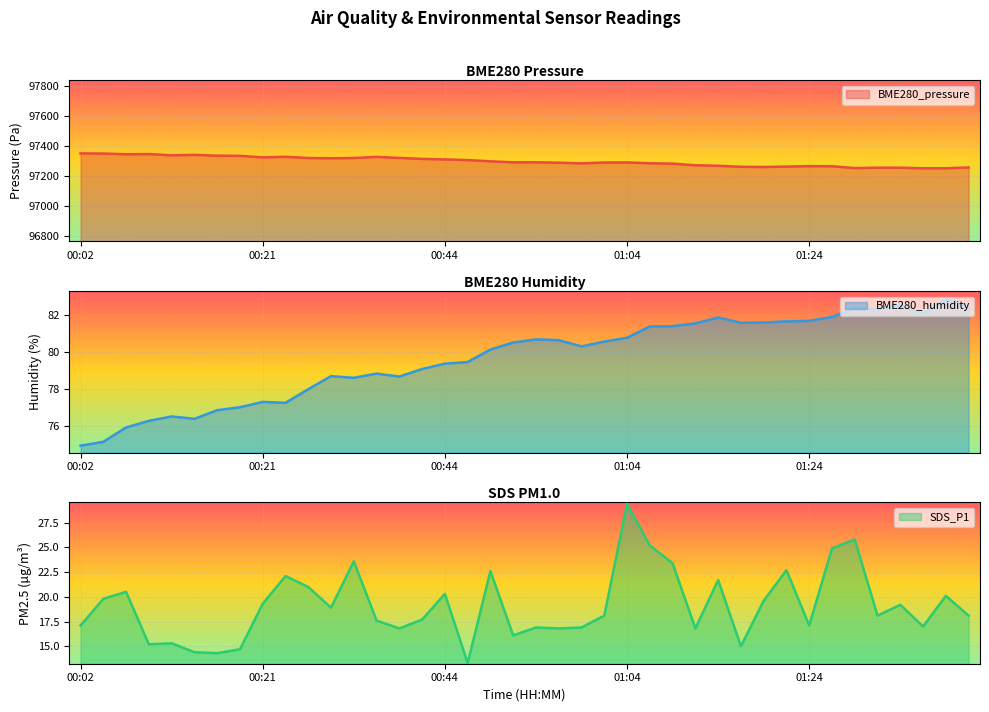

Reading left to right, transcribe all the data shown in this chart.

BME280_pressure: 97350.7	97349.7	97344.7	97346.2	97337.8	97340.9	97335.6	97334.4	97324.1	97328.1	97319.9	97318.1	97319.9	97327.6	97320.5	97314.1	97310.6	97306.2	97298.1	97291.2	97291.5	97288.8	97284.4	97290.0	97290.5	97285.1	97282.6	97271.7	97268.4	97261.4	97260.0	97262.9	97265.7	97265.3	97252.9	97255.5	97255.5	97251.6	97251.6	97257.2
BME280_humidity: 74.9	75.1	75.9	76.3	76.5	76.4	76.8	77.0	77.3	77.2	78.0	78.7	78.6	78.8	78.7	79.1	79.4	79.5	80.1	80.5	80.7	80.7	80.3	80.6	80.8	81.4	81.4	81.6	81.9	81.6	81.6	81.7	81.7	81.9	82.4	82.3	82.5	82.1	82.9	82.4
SDS_P1: 17.1	19.8	20.5	15.2	15.3	14.4	14.3	14.7	19.3	22.1	21.0	18.9	23.6	17.6	16.8	17.7	20.3	13.3	22.6	16.1	16.9	16.8	16.9	18.1	29.4	25.2	23.4	16.8	21.7	15.0	19.6	22.7	17.1	24.9	25.8	18.1	19.2	17.0	20.1	18.1